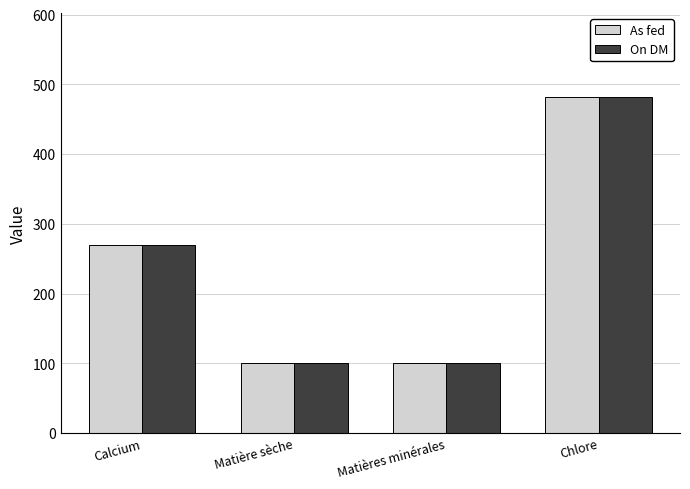

What is the greatest value displayed?

482.0